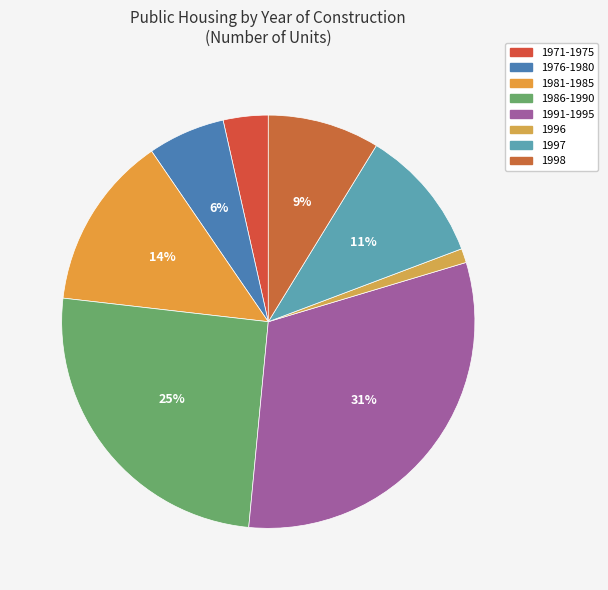

Which has a higher value, 1996 or 1998?

1998